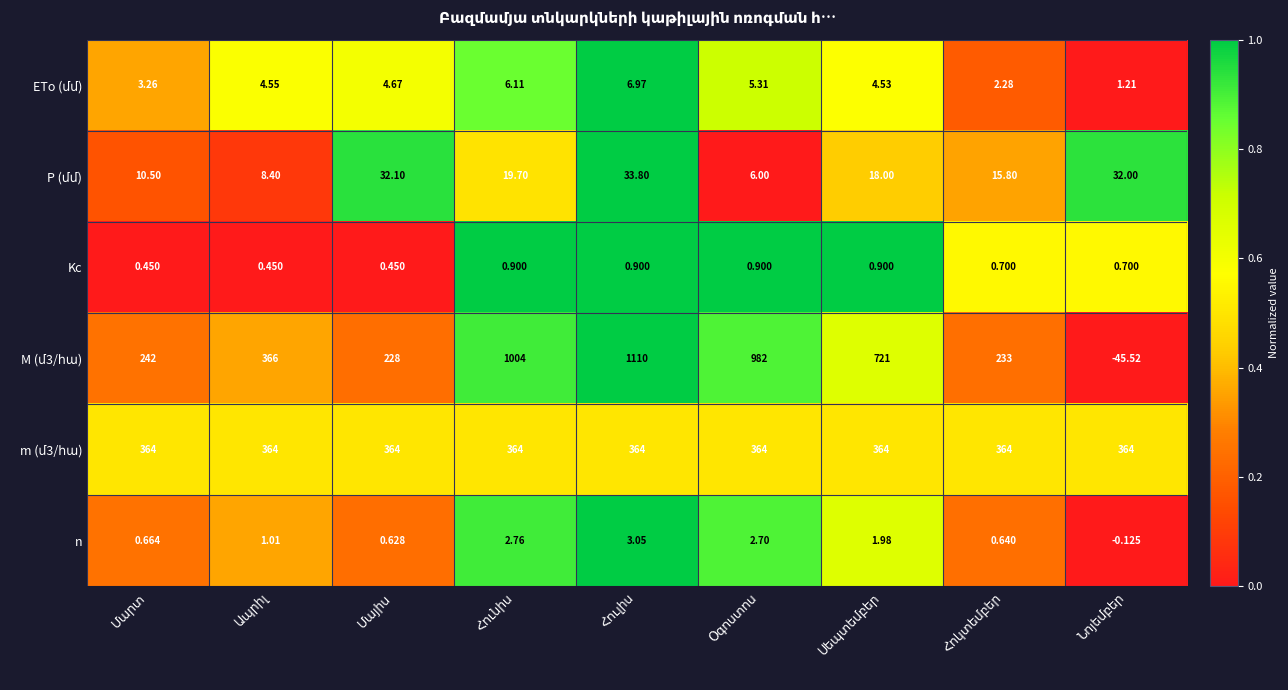

How many distinct data groups are displayed?

6